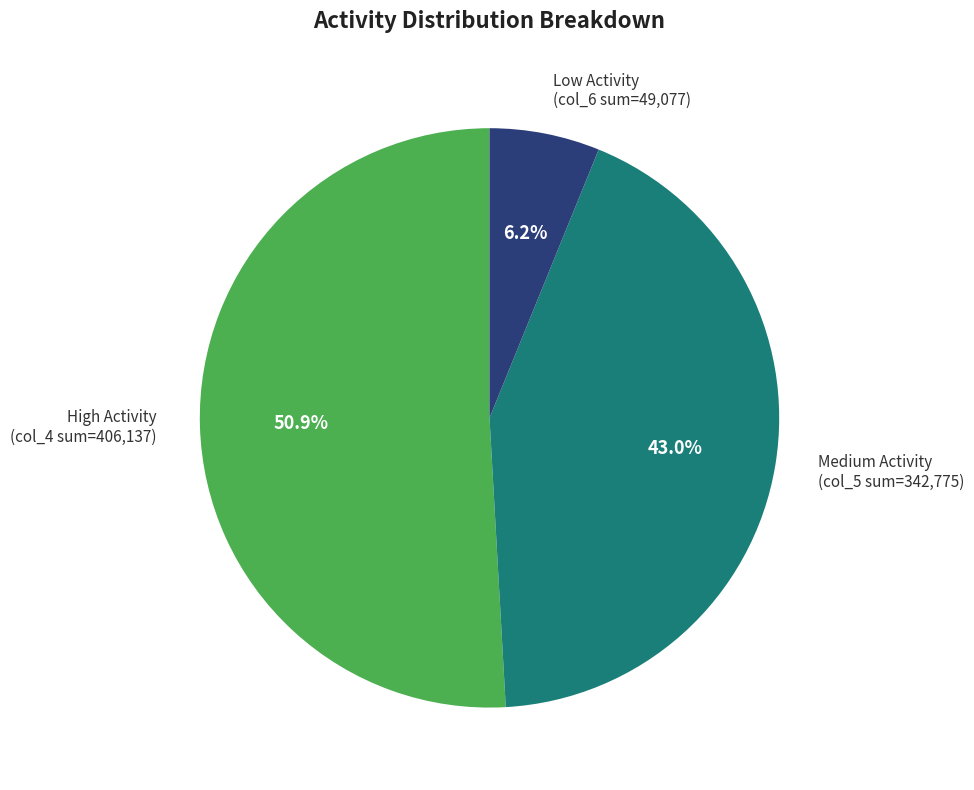

Does High Activity (col_4 sum=406,137) represent more than half of the total?

Yes